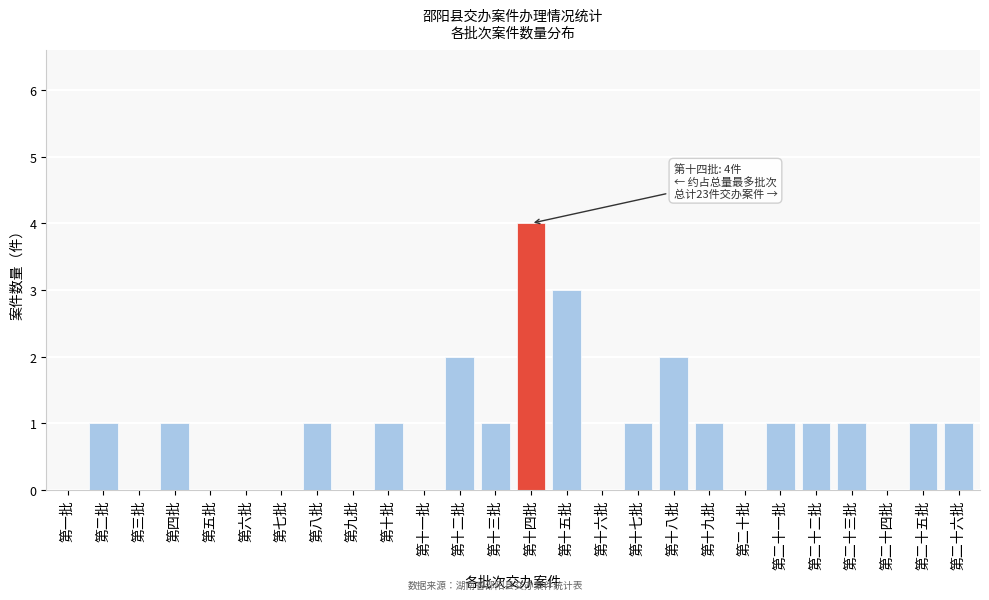

Reading right to left, extract all data points from this chart.

第二十六批=1	第二十五批=1	第二十四批=0	第二十三批=1	第二十二批=1	第二十一批=1	第二十批=0	第十九批=1	第十八批=2	第十七批=1	第十六批=0	第十五批=3	第十四批=4	第十三批=1	第十二批=2	第十一批=0	第十批=1	第九批=0	第八批=1	第七批=0	第六批=0	第五批=0	第四批=1	第三批=0	第二批=1	第一批=0